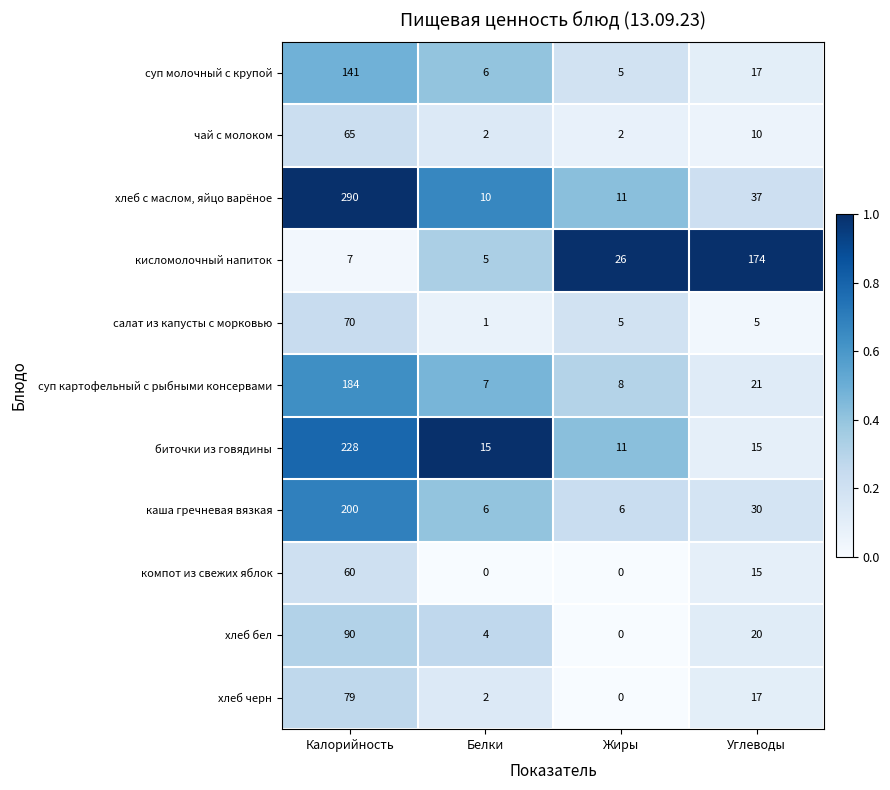

What is the maximum value for биточки из говядины?

228